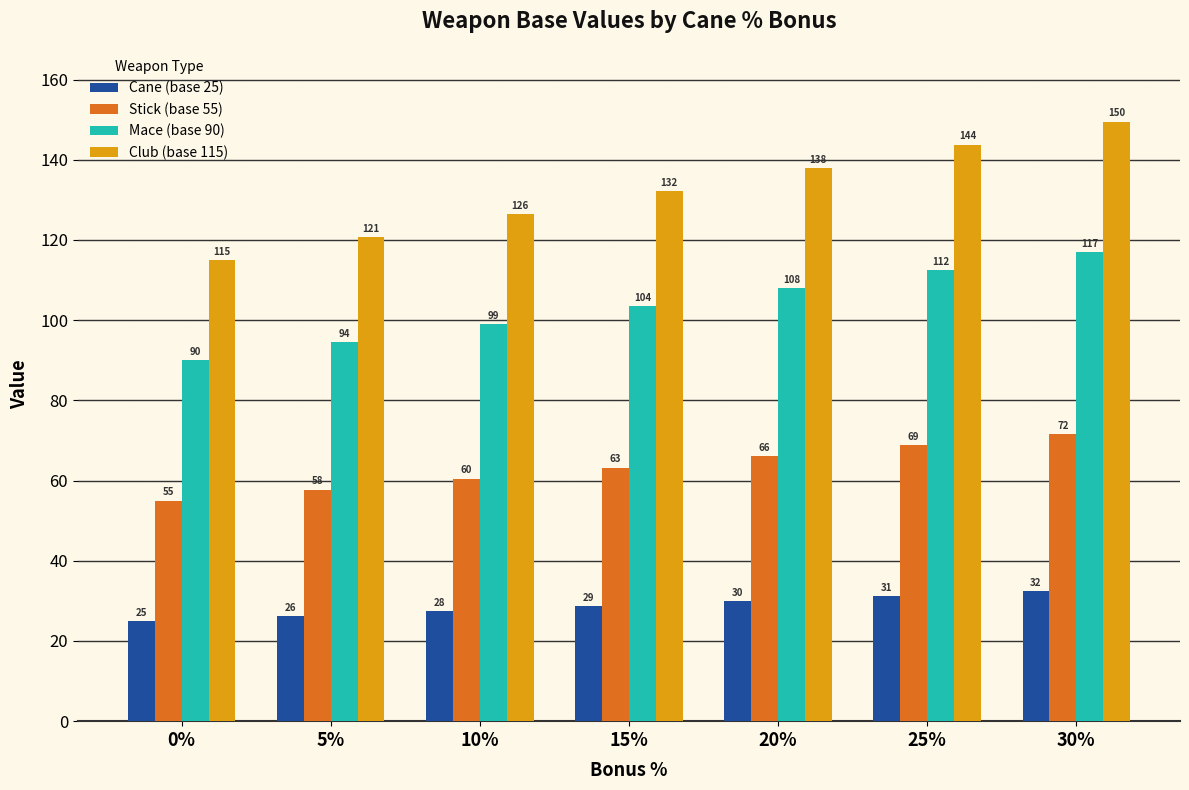

Which series has the widest spread of values?

Club (base 115)